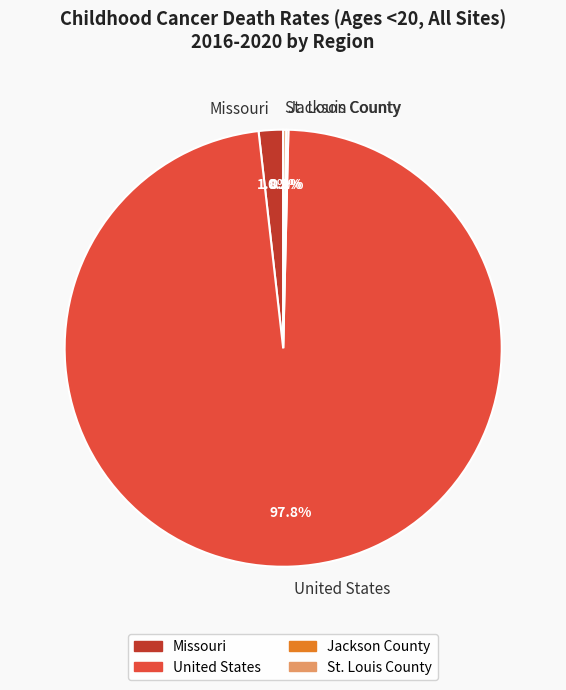

Which category has the biggest portion of the pie?

United States